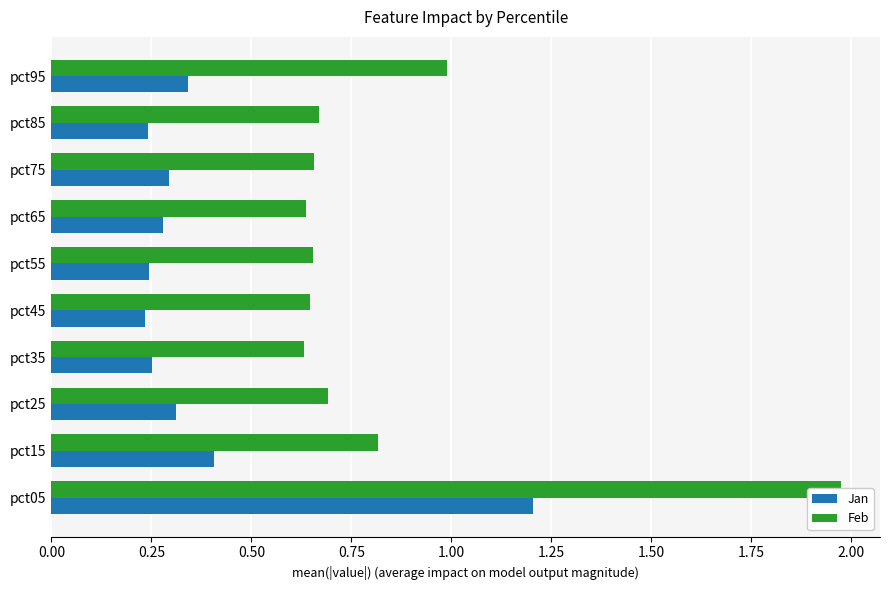

What is the value of the Jan bar at the 6th from the left?

0.2